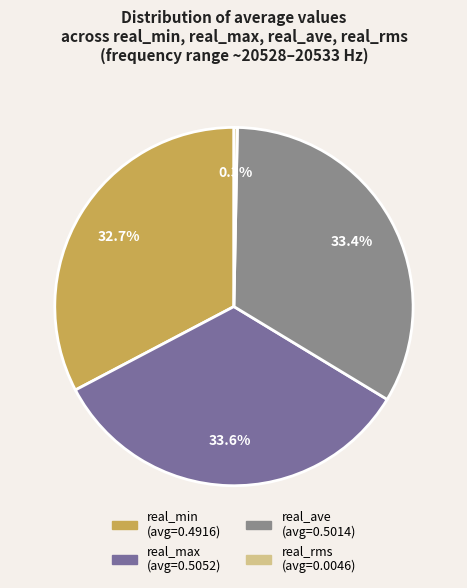

How many slices are in this pie chart?

4